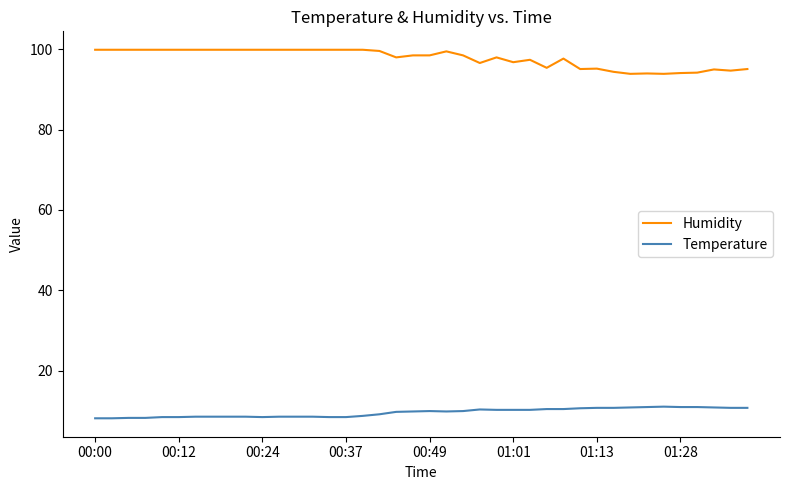

True or false: Temperature and Humidity intersect in this chart.

False